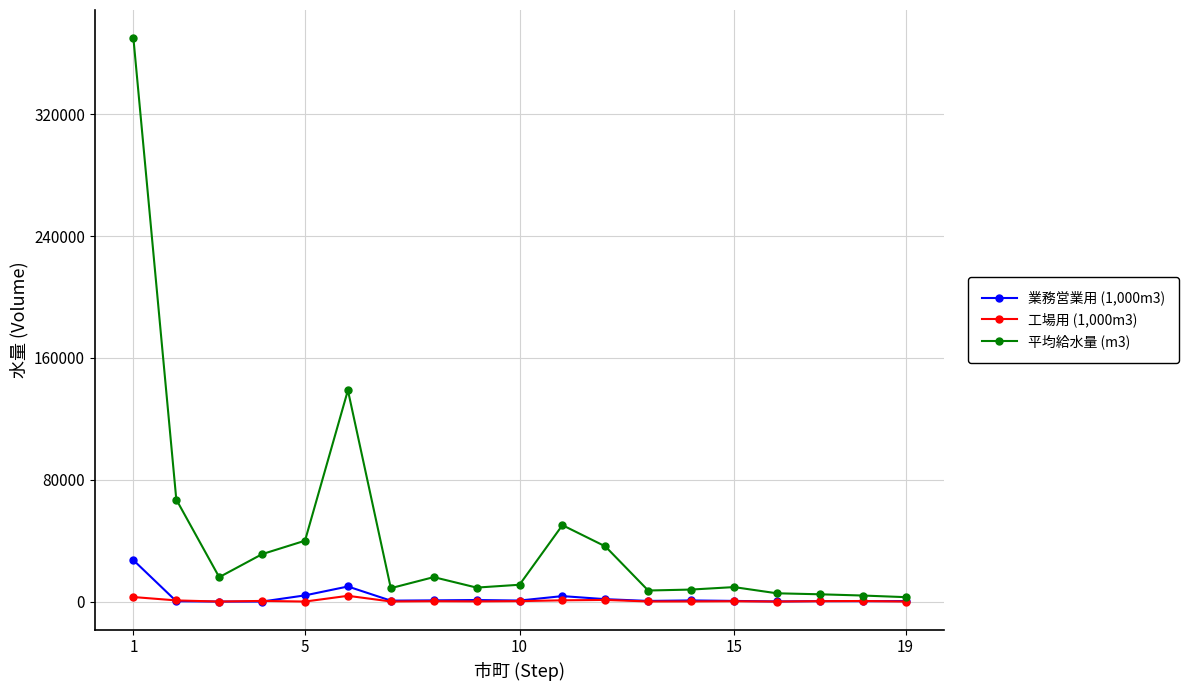

List the series in order of their peak value, highest first.

平均給水量 (m3), 業務営業用 (1,000m3), 工場用 (1,000m3)